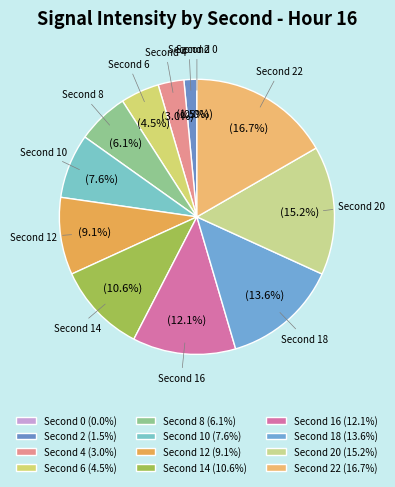

What is the largest slice in the pie chart?

22